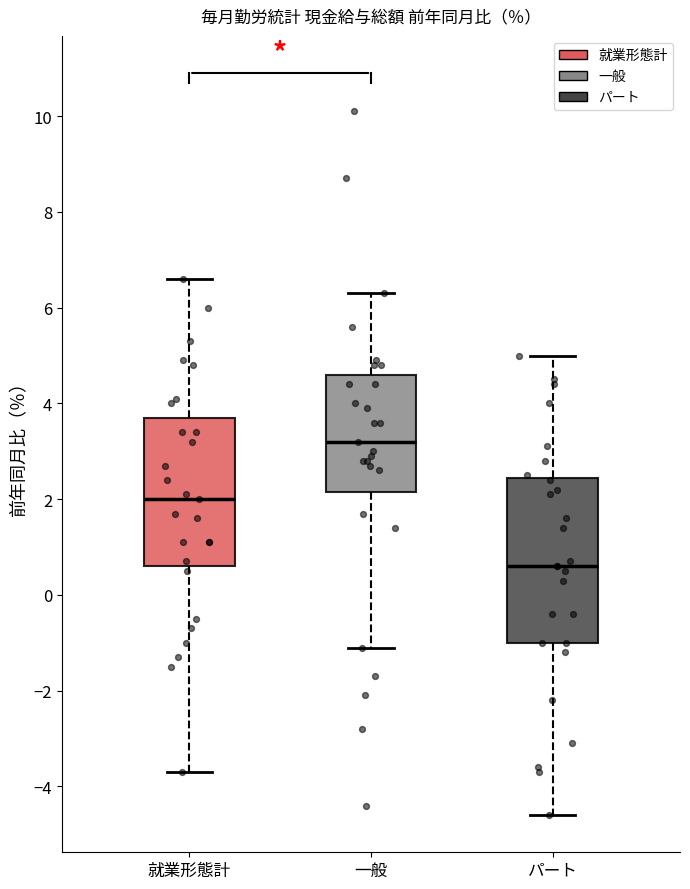

Reading left to right, transcribe this box plot: for each box, give where its median line is, the range the box spans, and where its two whiskers end, as read against the y-axis. The values are not printed on the chart, so give them approximately, as read against the axis.

就業形態計: median 2.0, box 0.6 to 3.8, whiskers -3.6 to 6.6
一般: median 3.2, box 2.2 to 4.6, whiskers -1.0 to 6.4
パート: median 0.6, box -1.0 to 2.4, whiskers -4.6 to 5.0